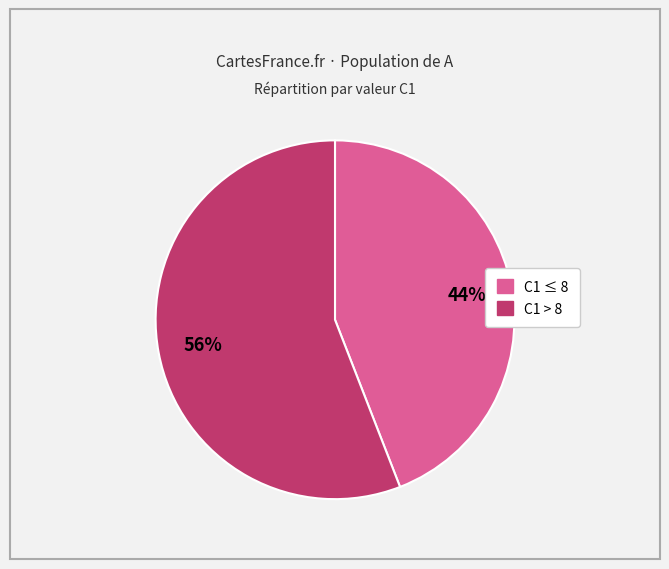

To the nearest percent, what is the average slice percentage?

50%